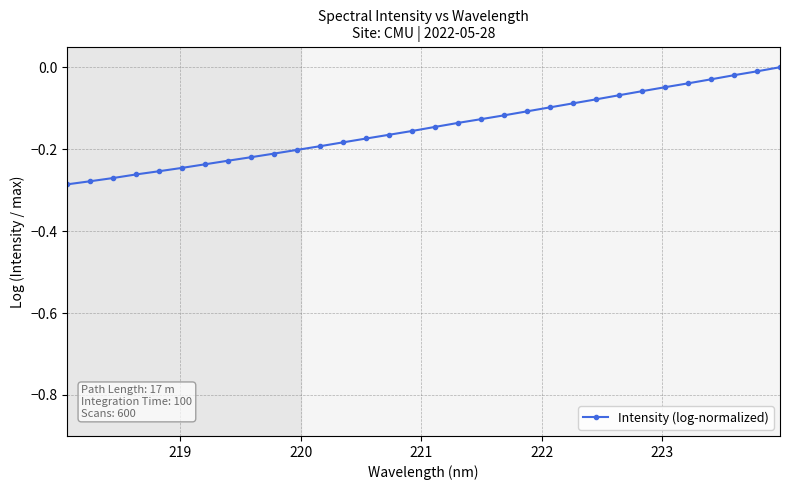

What is the sum of all values?

-4.7